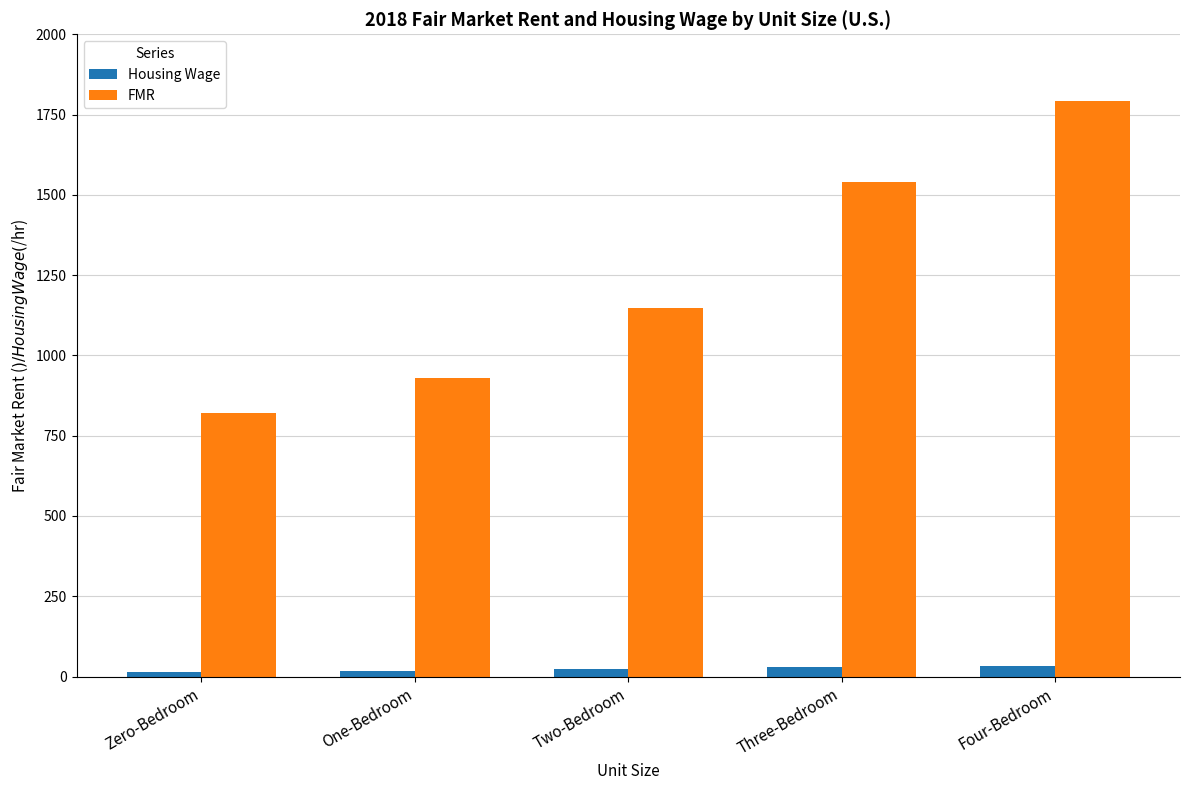

What is the approximate value of Housing Wage at Three-Bedroom?

29.6